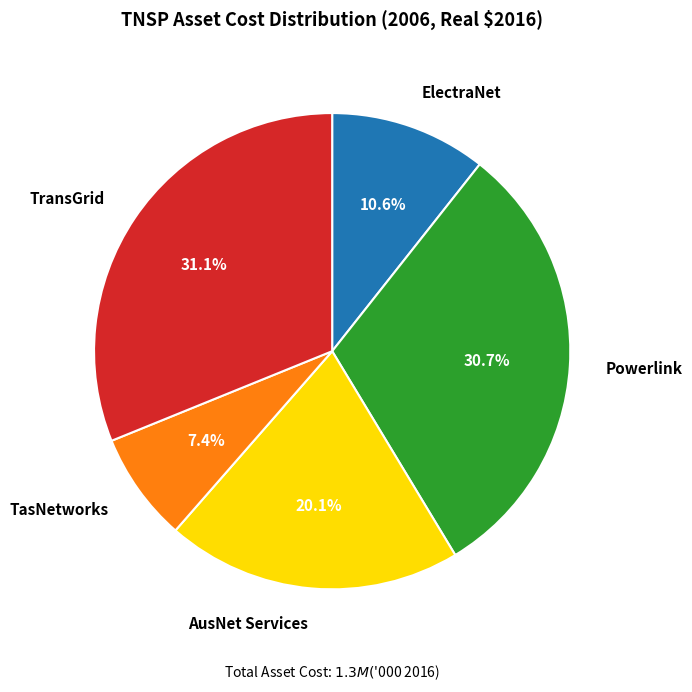

Does any single category account for the majority?

No